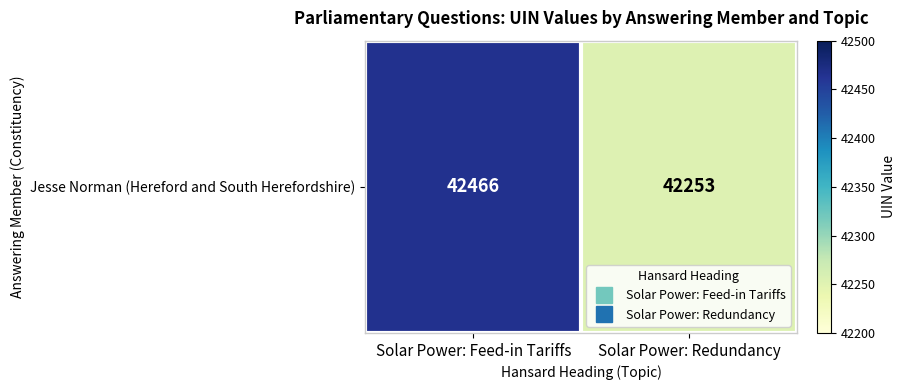

What is the change in value from Solar Power: Feed-in Tariffs to Solar Power: Redundancy?

-213